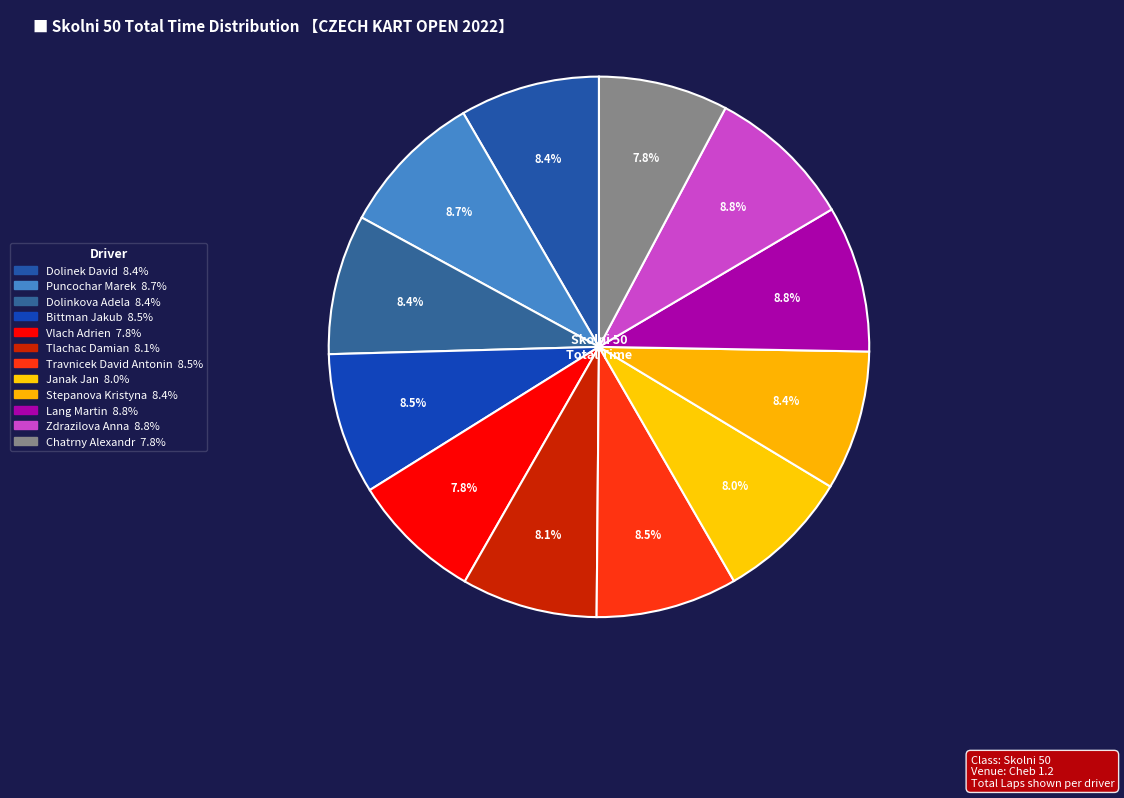

How many segments does this pie chart have?

12